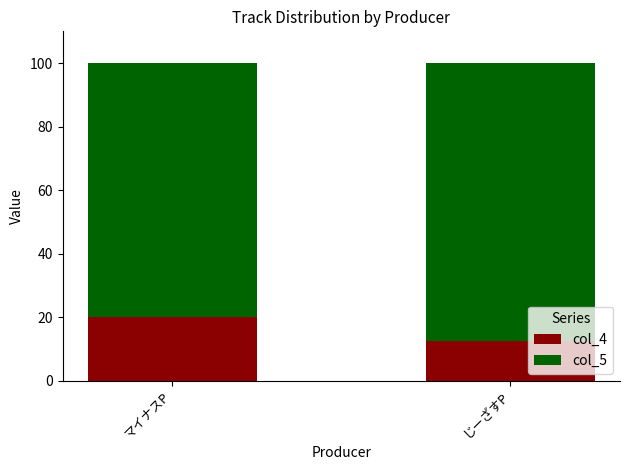

Reading left to right, transcribe the values for col_4.

20.0	12.5